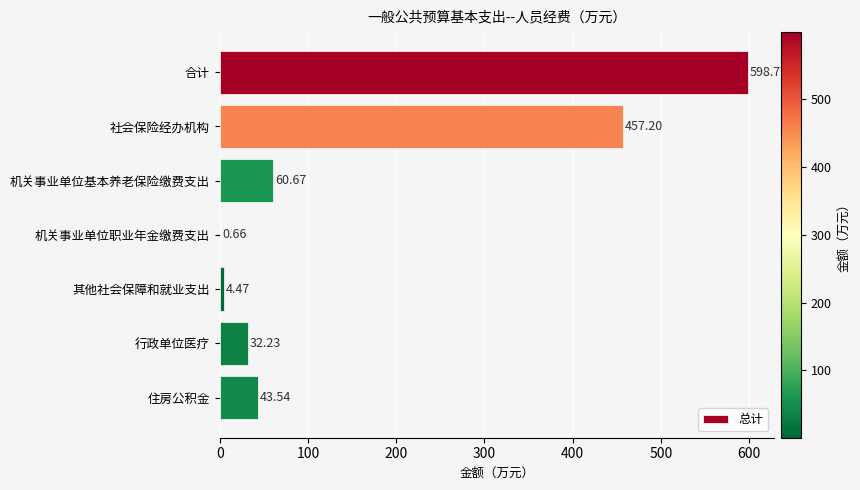

What is the sum of the values at 行政单位医疗 and 其他社会保障和就业支出?

36.7